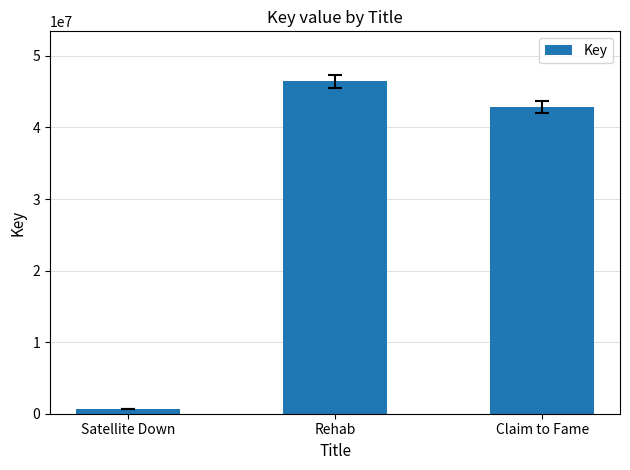

How many values are below 42850352?

1